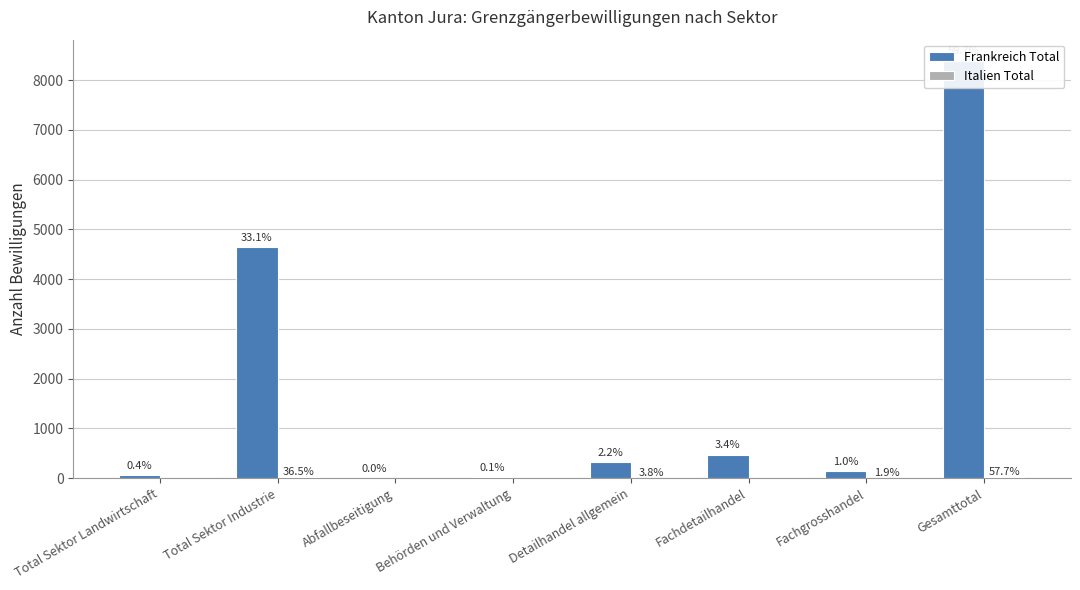

The value of Italien Total at Fachdetailhandel is 13. True or false?

False